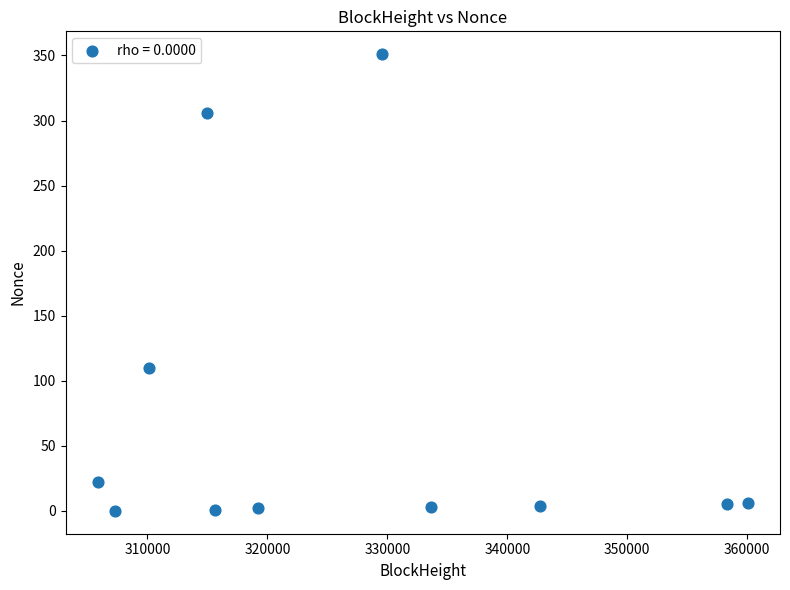

What is the range of Y values (max minus min)?

351